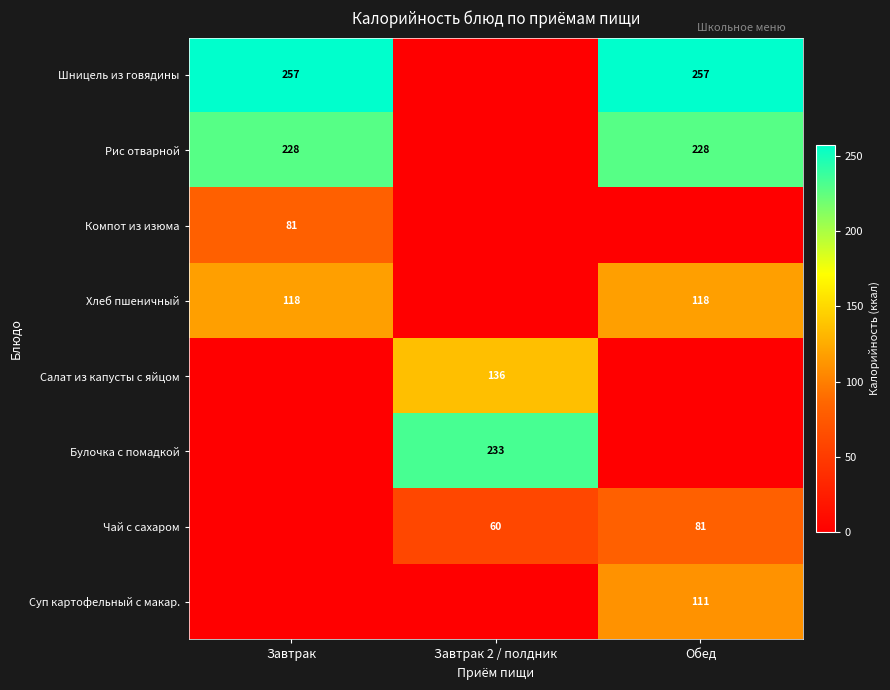

The Чай с сахаром series shows 83 at Завтрак 2 / полдник. True or false?

False